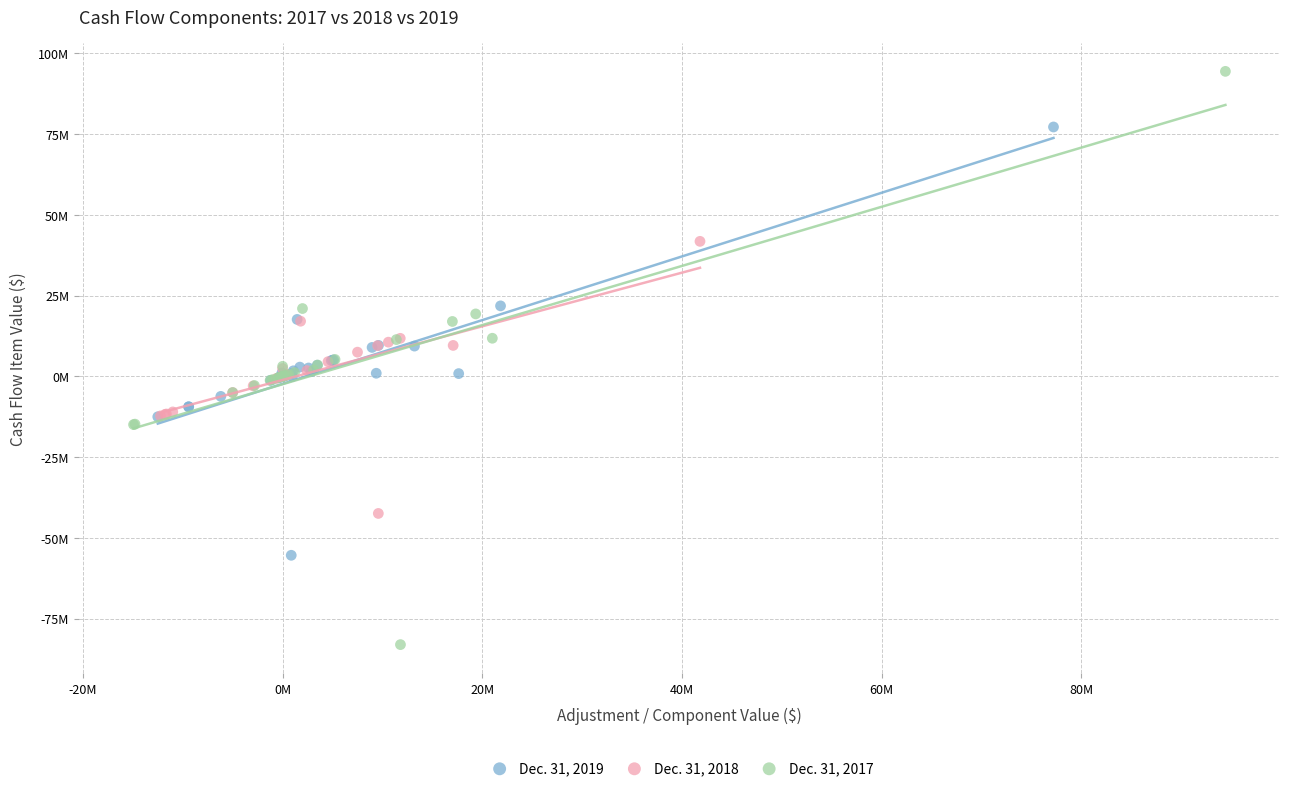

What are all the series names shown in the legend?

Dec. 31, 2019, Dec. 31, 2018, Dec. 31, 2017